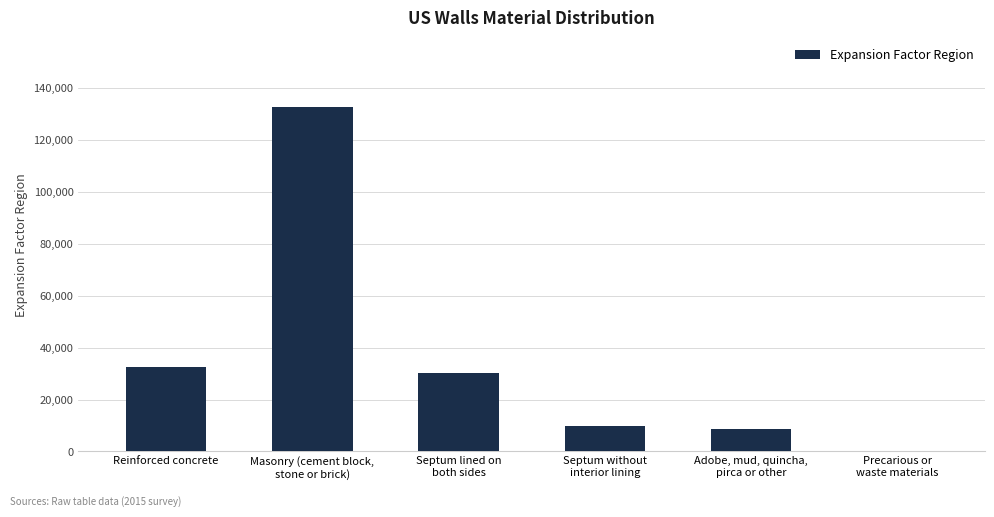

Between Adobe, mud, quincha,
pirca or other and Reinforced concrete, which is larger?

Reinforced concrete